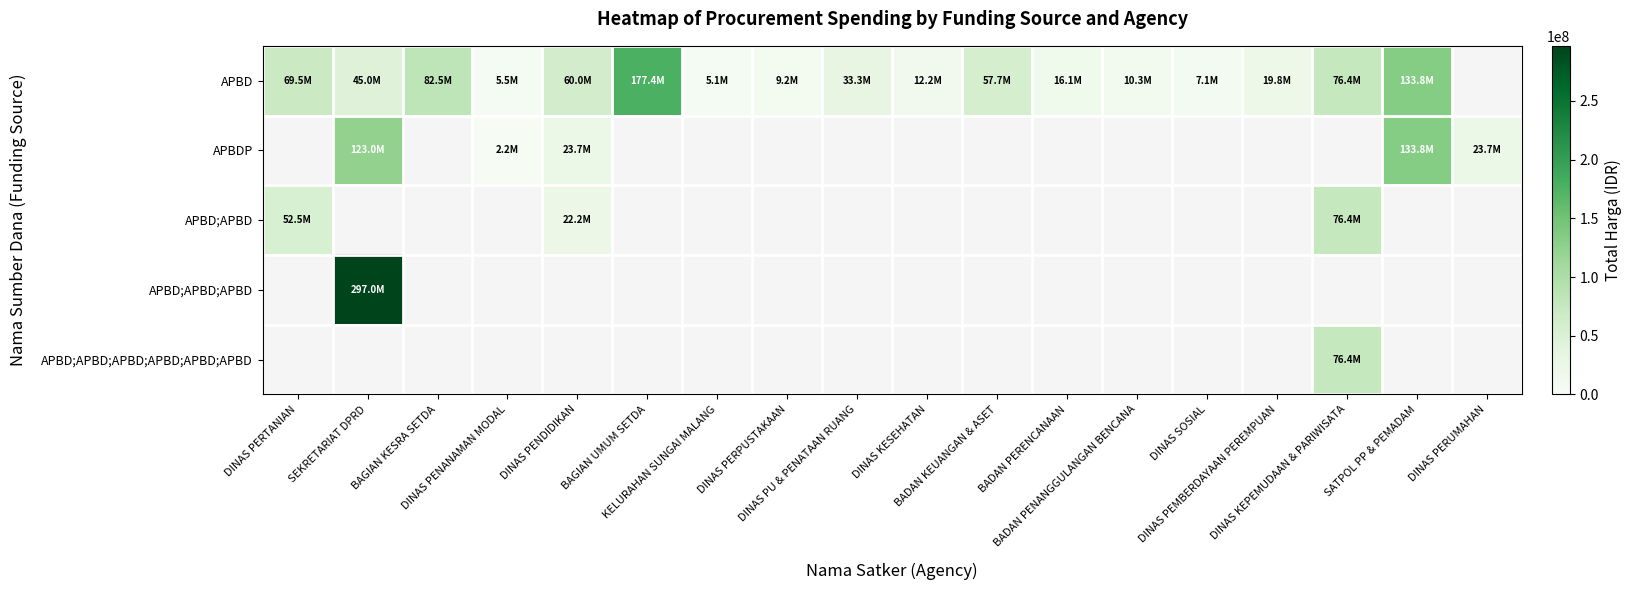

Which label corresponds to the largest value in the chart?

SEKRETARIAT DPRD